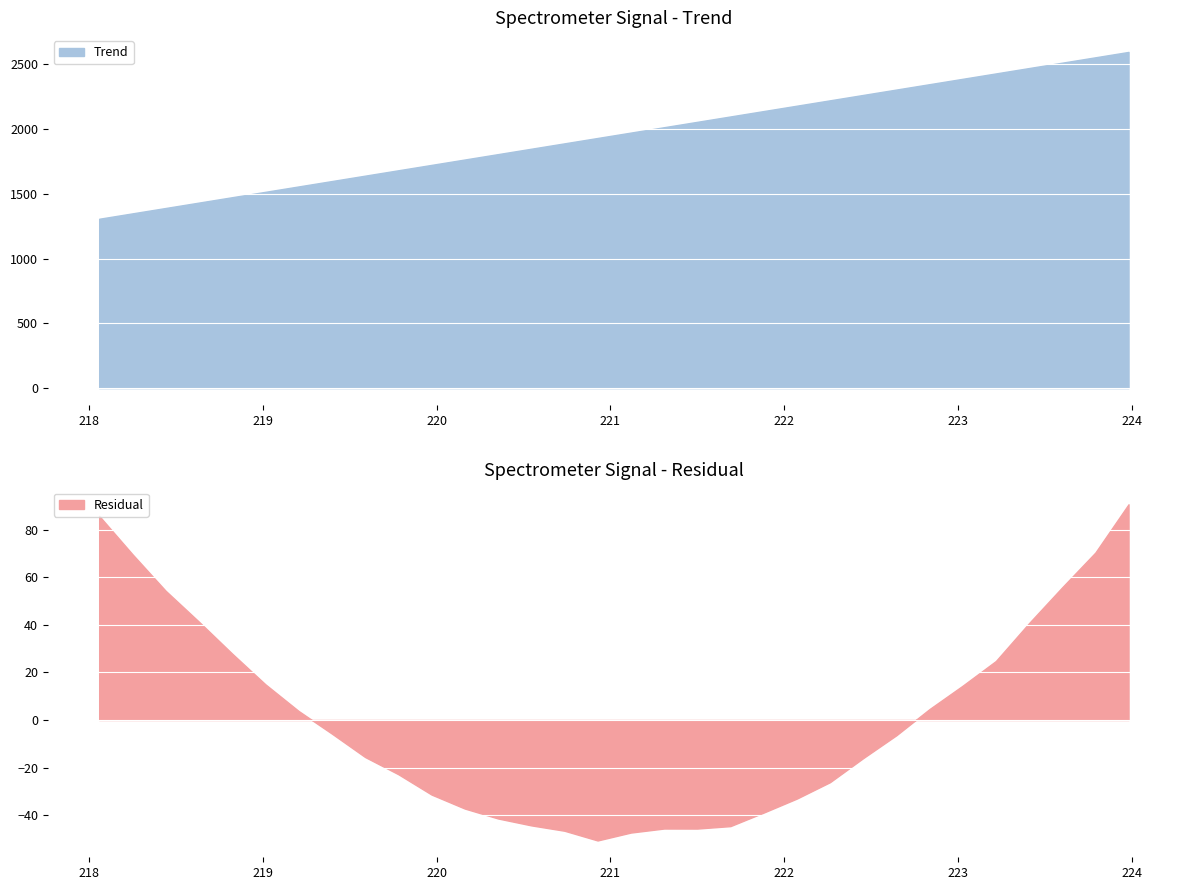

How many series are shown in this chart?

2